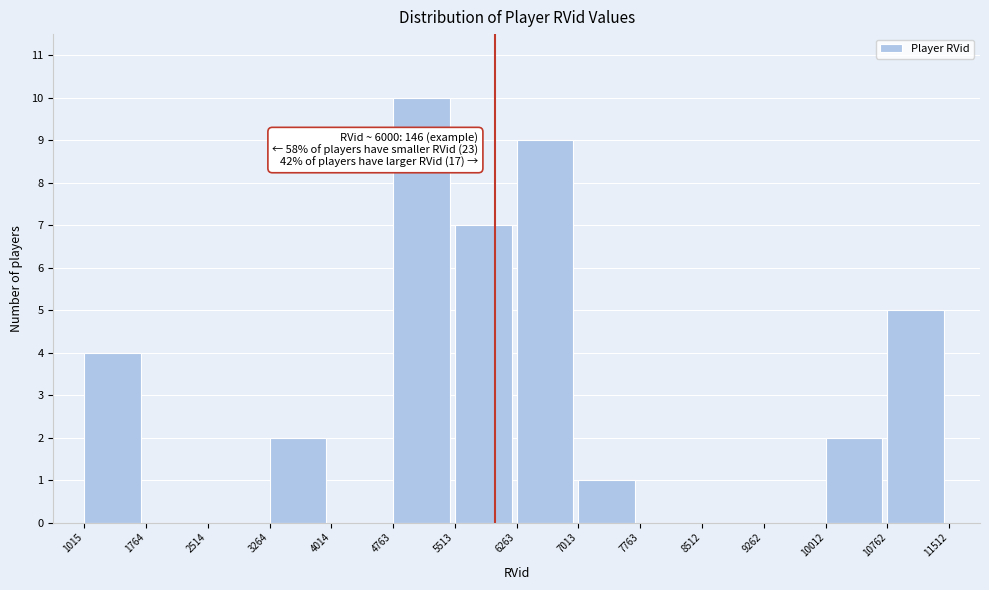

Over which range of the x-axis is the bar tallest?

4763 to 5513